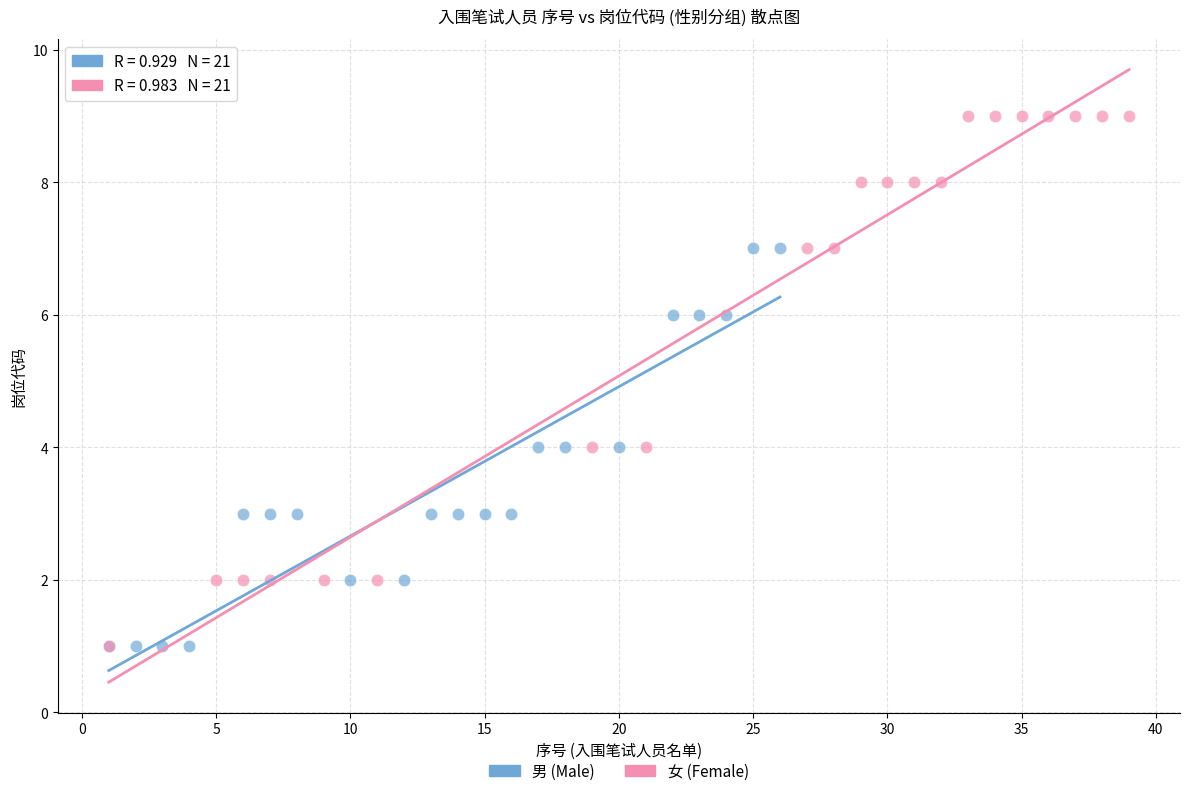

Which series reaches the maximum Y coordinate?

女 (Female)